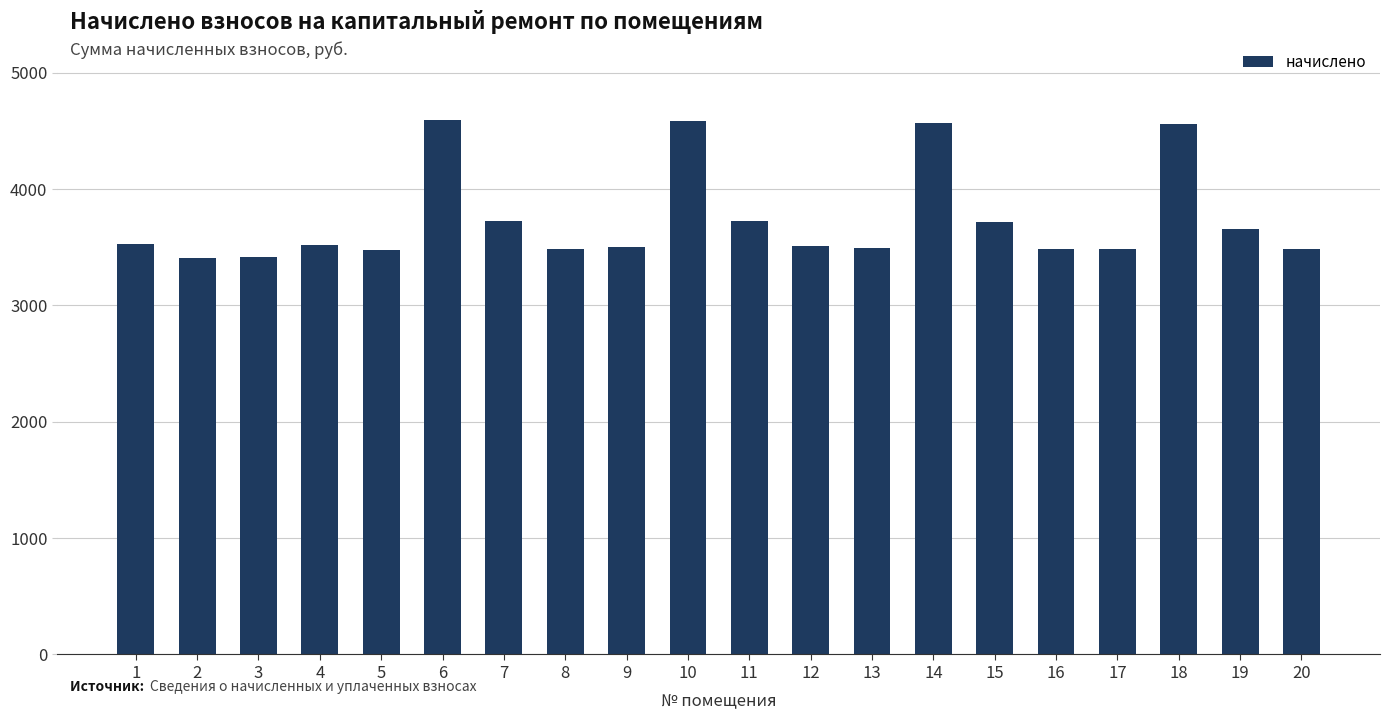

What is the minimum value shown in the chart?

3410.6